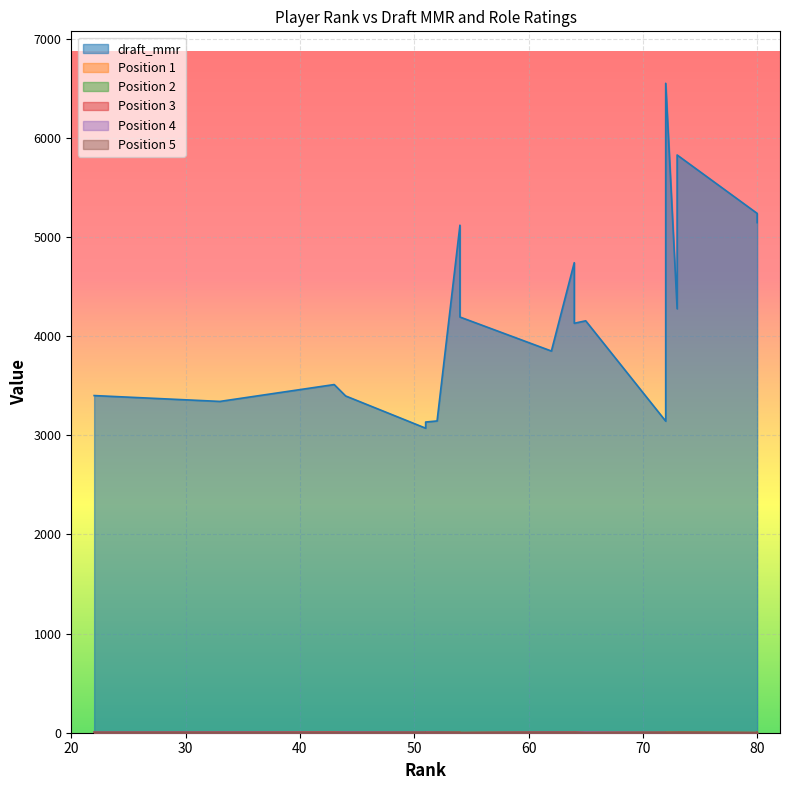

Reading left to right, list all the values displayed in this chart.

draft_mmr: 43=3511	80=5237	52=3144	64=4129	64=4740	51=3133	72=6549	65=4154	33=3341	54=5118	62=3849	80=5144	72=3142	54=4192	51=3071	44=3396	22=3400	73=4275	73=5826
Position 1: 43=4	80=0	52=1	64=1	64=5	51=5	72=5	65=2	33=4	54=4	62=4	80=5	72=1	54=0	51=1	44=3	22=2	73=4	73=4
Position 2: 43=1	80=0	52=5	64=1	64=2	51=4	72=3	65=1	33=2	54=5	62=4	80=5	72=1	54=0	51=1	44=3	22=1	73=5	73=5
Position 3: 43=5	80=0	52=3	64=5	64=4	51=5	72=1	65=3	33=5	54=2	62=5	80=2	72=1	54=0	51=2	44=5	22=2	73=3	73=3
Position 4: 43=2	80=0	52=4	64=1	64=3	51=3	72=1	65=5	33=5	54=2	62=4	80=1	72=2	54=0	51=4	44=5	22=5	73=2	73=1
Position 5: 43=1	80=0	52=5	64=1	64=3	51=1	72=1	65=1	33=4	54=2	62=4	80=1	72=4	54=0	51=5	44=3	22=5	73=2	73=1